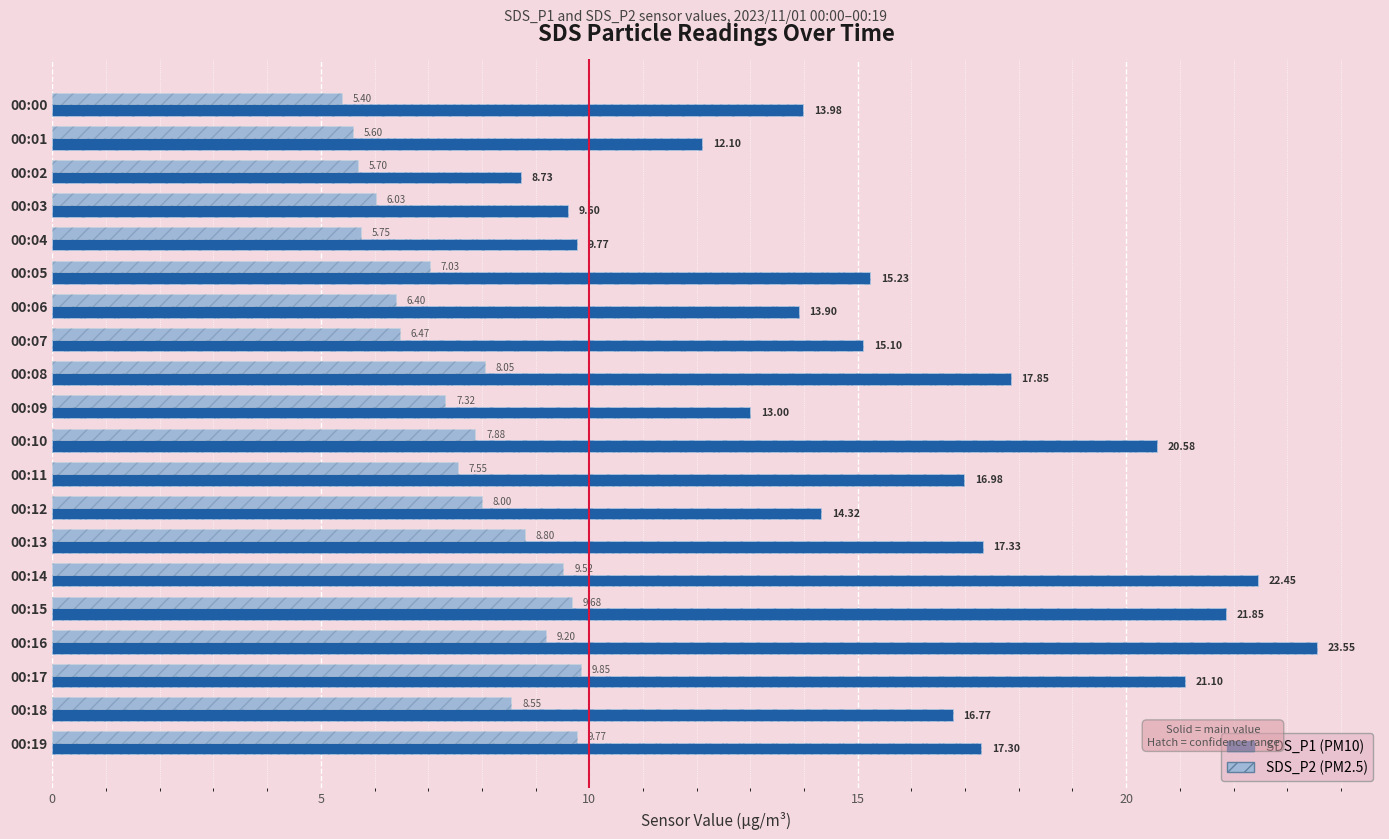

What are all the series names shown in the legend?

SDS_P1, SDS_P2